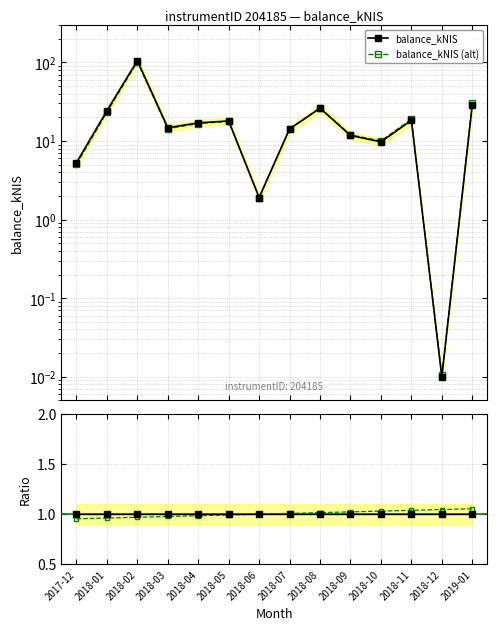

What is the sum of the Ratio values at 2018-06 and 2019-01?

2.0